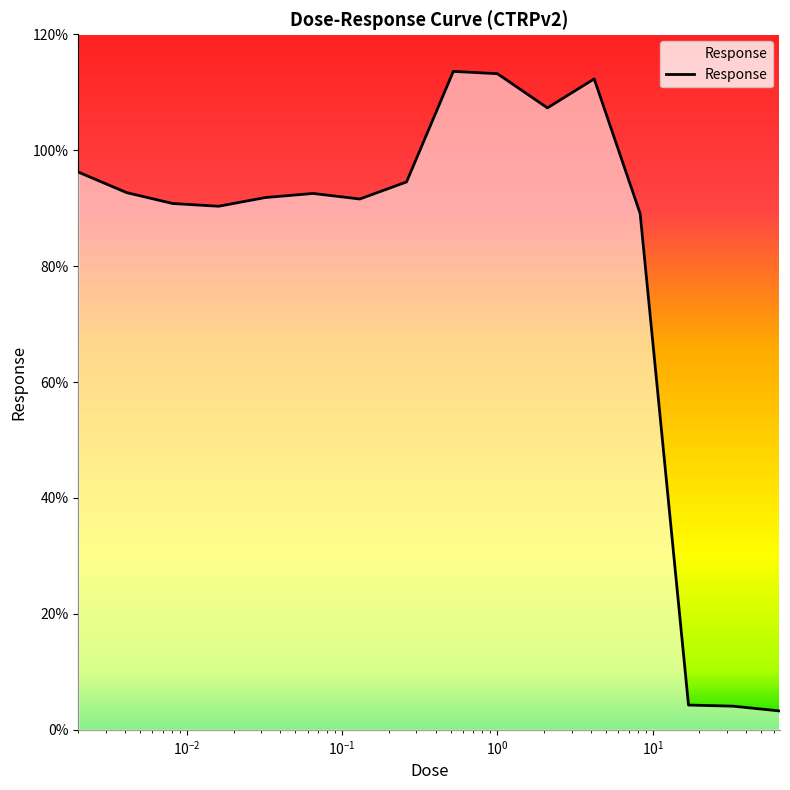

How many lines are shown in the chart?

1